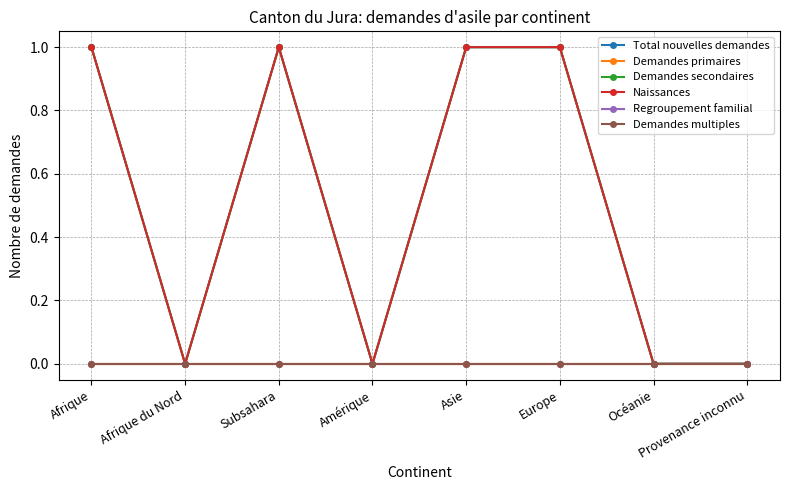

Rank the series at Amérique from lowest to highest value.

Total nouvelles demandes, Demandes primaires, Demandes secondaires, Naissances, Regroupement familial, Demandes multiples